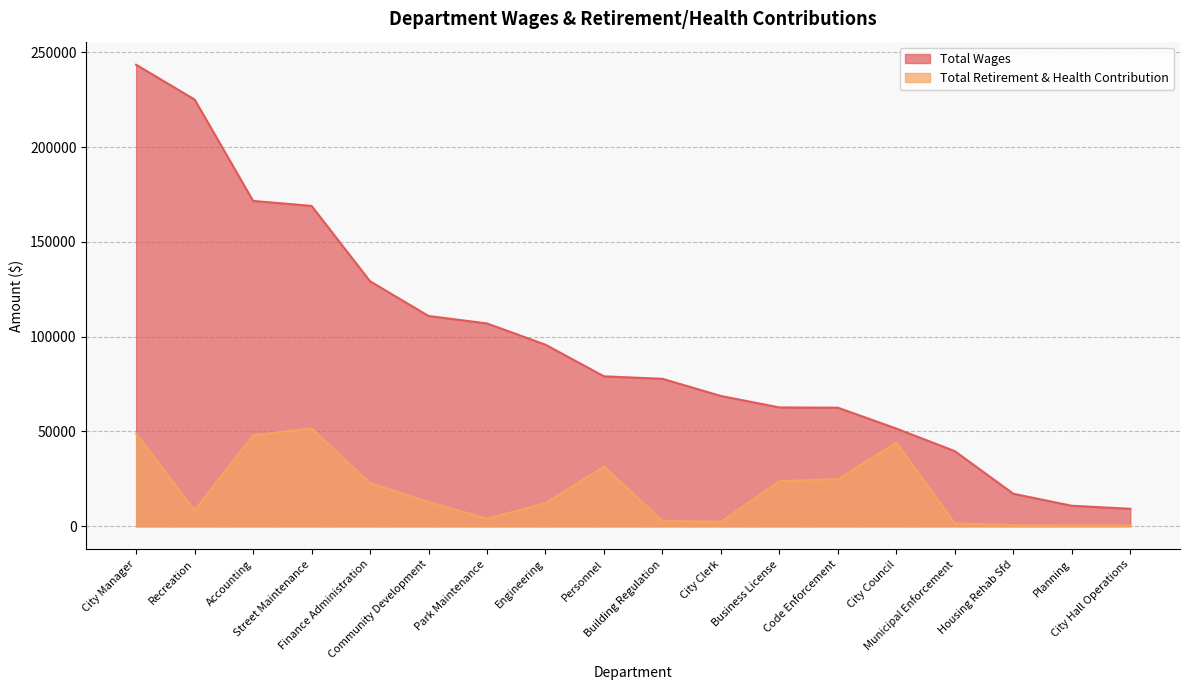

What position from the left is Accounting?

3